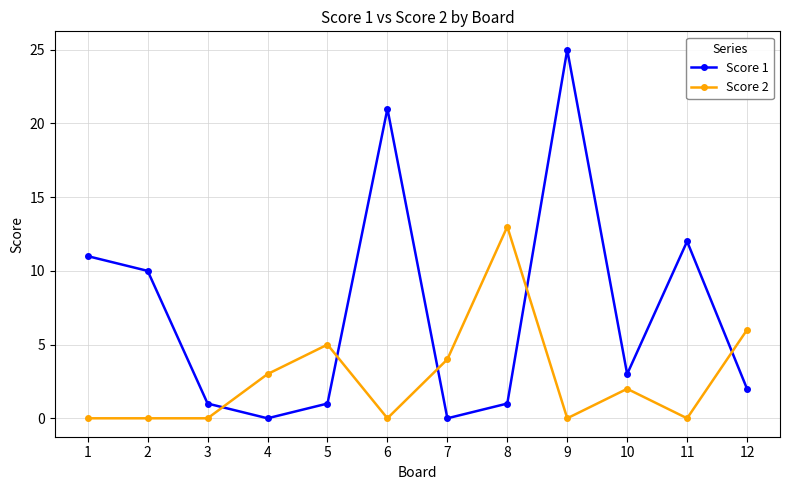

What are all the series names shown in the legend?

Score 1, Score 2